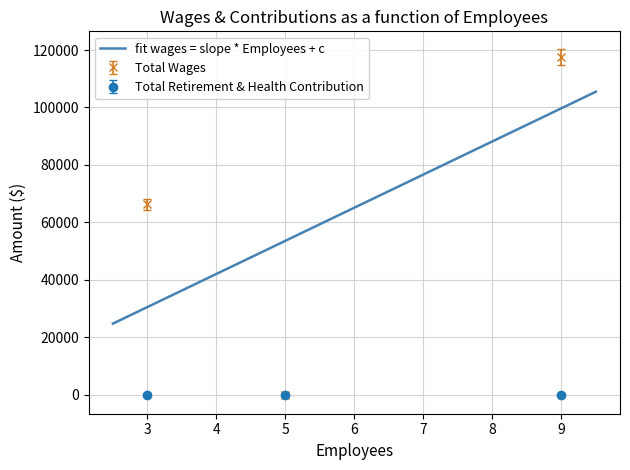

Which has a higher value, 9 or 3?

9